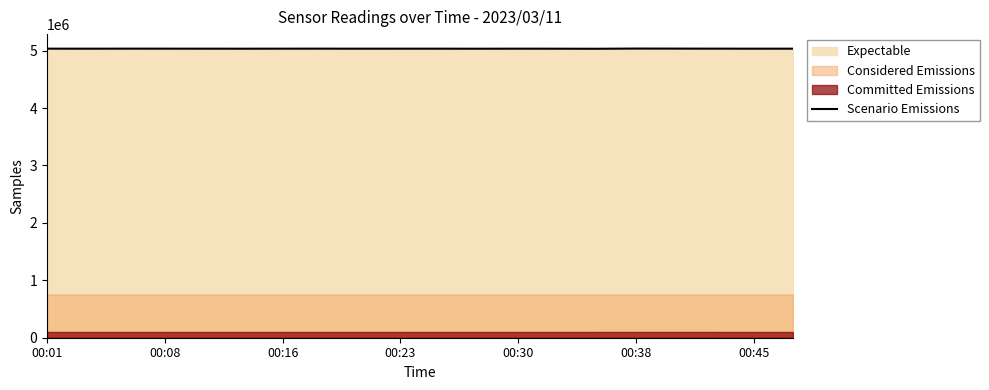

What is the minimum value for Scenario Emissions?

5033065